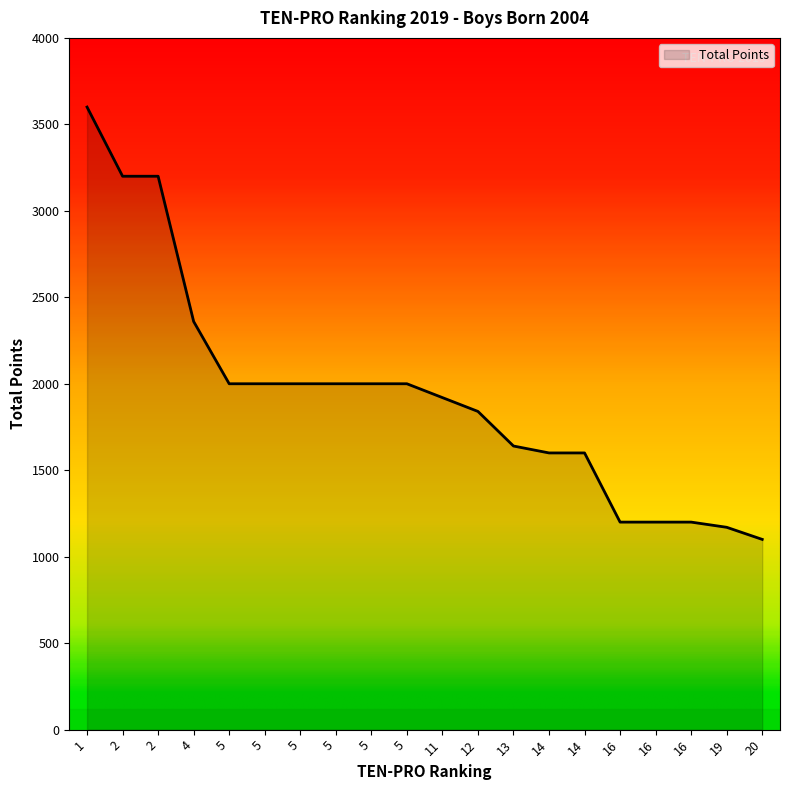

Reading left to right, list all the values displayed in this chart.

3600	3200	3200	2360	2000	2000	2000	2000	2000	2000	1920	1840	1640	1600	1600	1200	1200	1200	1170	1100